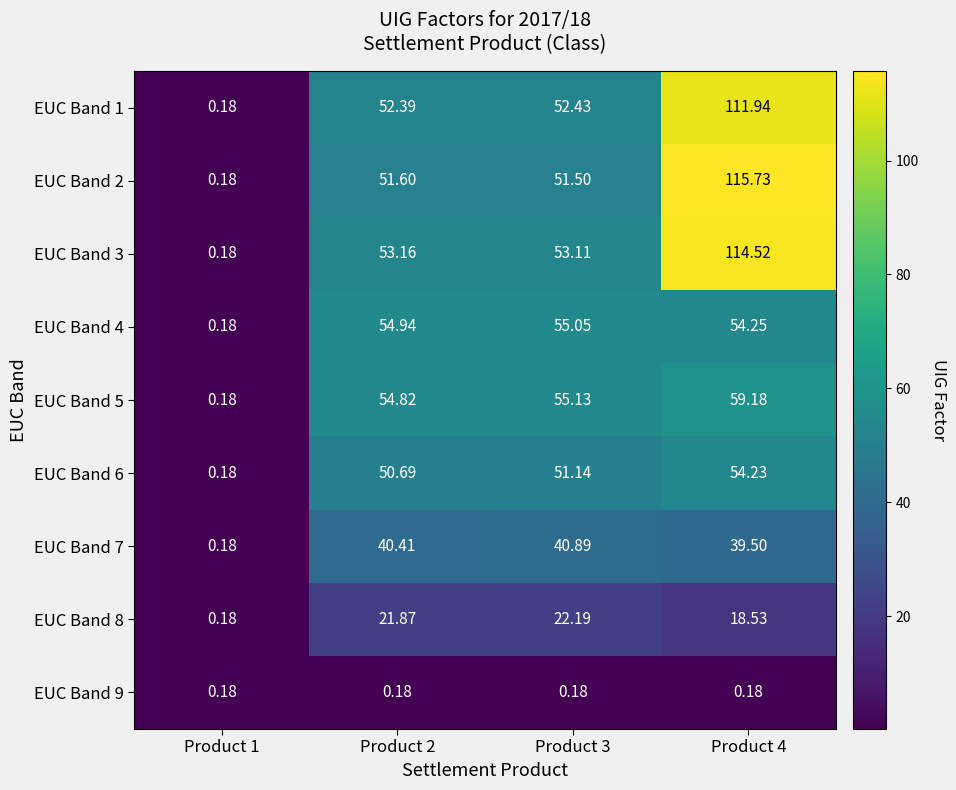

Is the value of EUC Band 2 at Product 2 greater than the value of EUC Band 5 at Product 1?

Yes